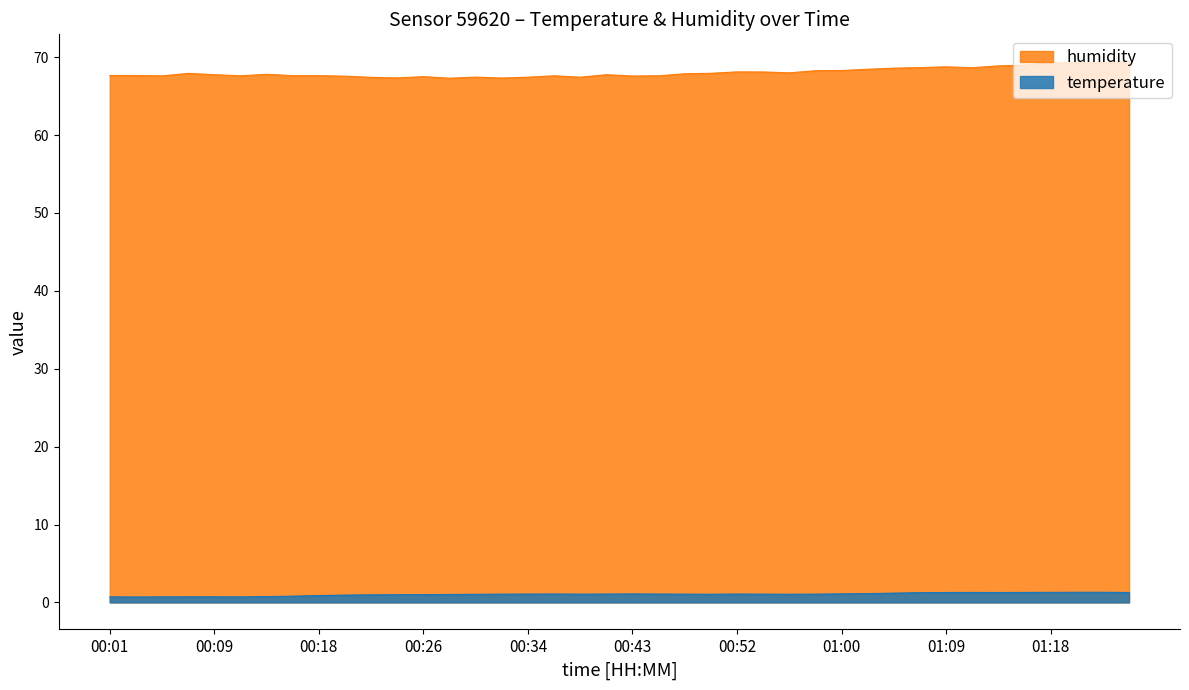

Which series changed the most between 00:46 and 01:22?

humidity